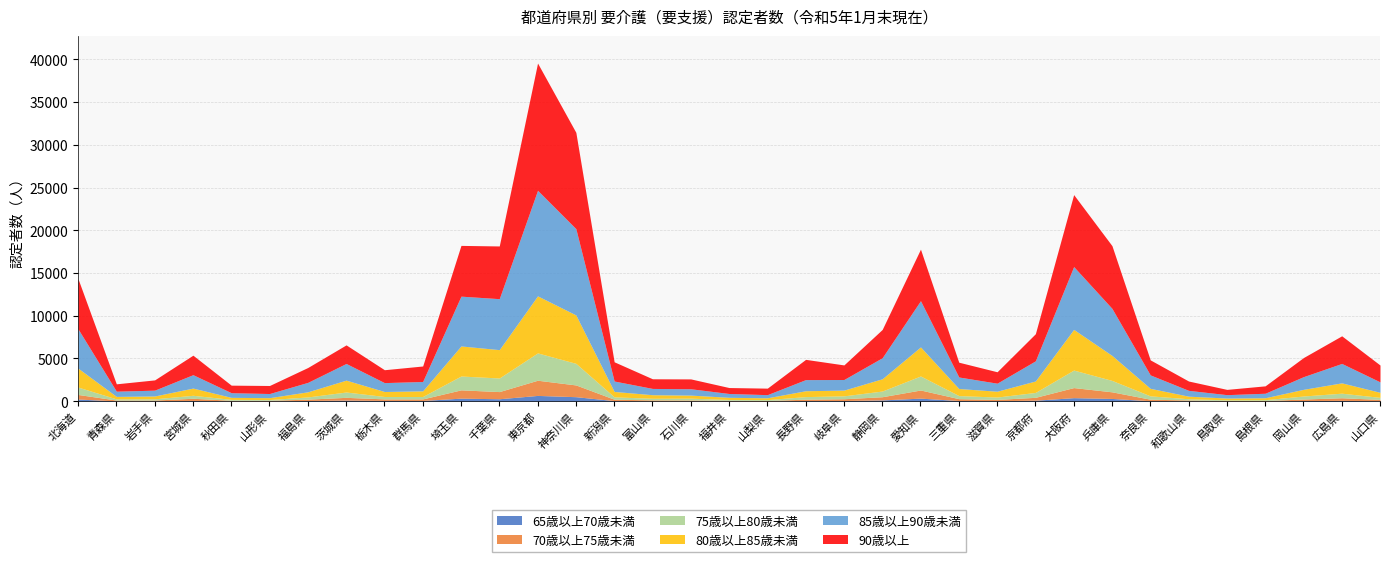

Rank the categories by 90歳以上 value from highest to lowest.

東京都, 神奈川県, 大阪府, 兵庫県, 千葉県, 愛知県, 埼玉県, 北海道, 静岡県, 広島県, 京都府, 長野県, 宮城県, 新潟県, 岡山県, 茨城県, 山口県, 群馬県, 奈良県, 福島県, 三重県, 岐阜県, 栃木県, 滋賀県, 岩手県, 石川県, 富山県, 和歌山県, 山形県, 秋田県, 島根県, 青森県, 山梨県, 福井県, 鳥取県